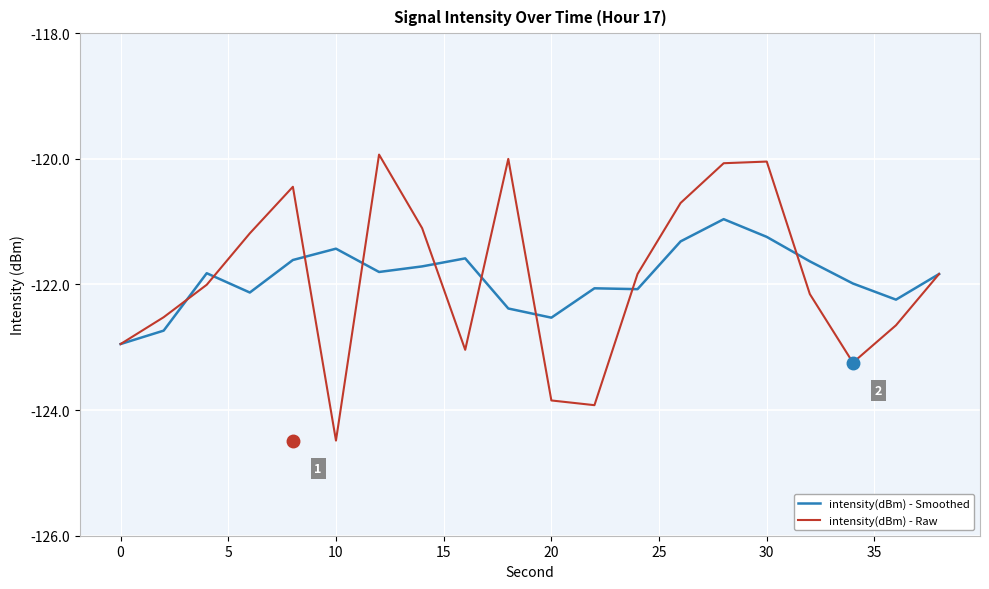

Rank the series by their maximum value, from lowest to highest.

intensity(dBm) - Smoothed, intensity(dBm) - Raw